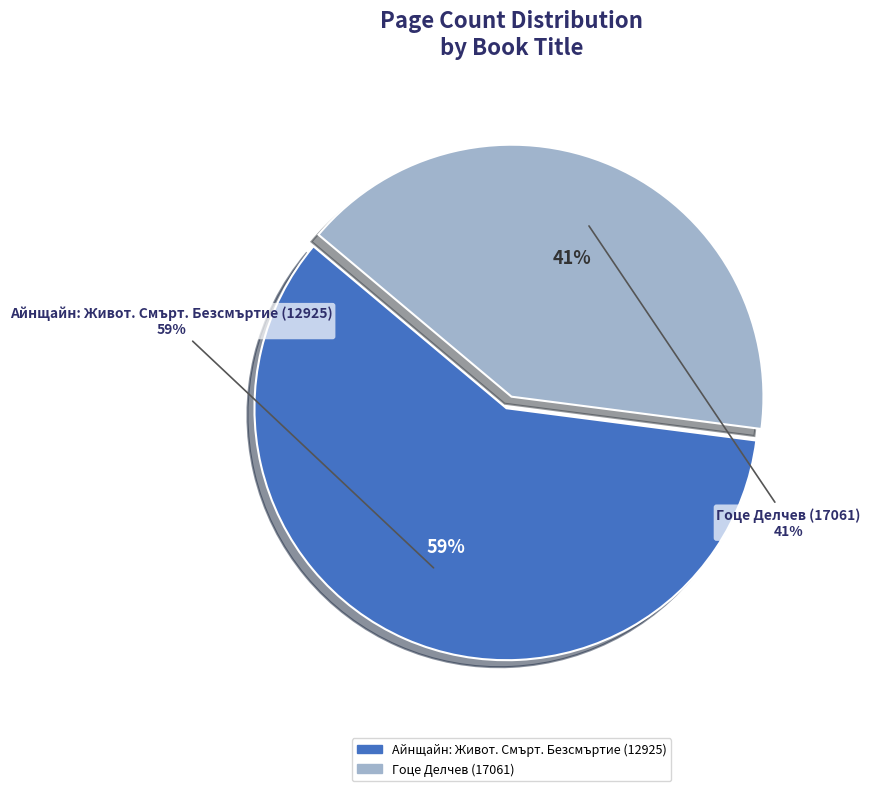

What percentage is the Айнщайн: Живот. Смърт. Безсмъртие (12925) slice, to the nearest percent?

59%